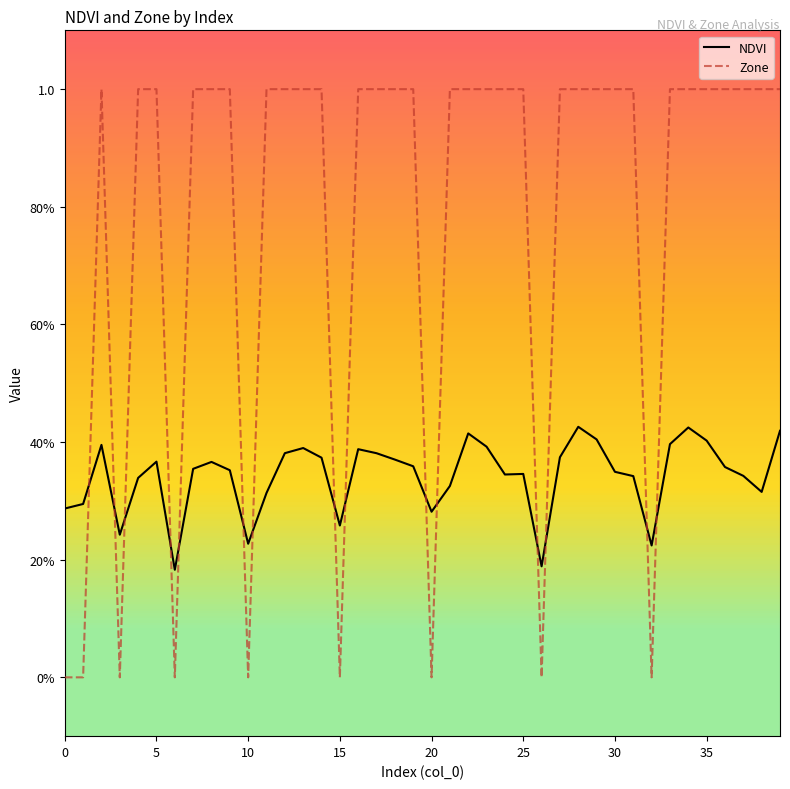

Does the chart display data point markers on the line(s)?

No